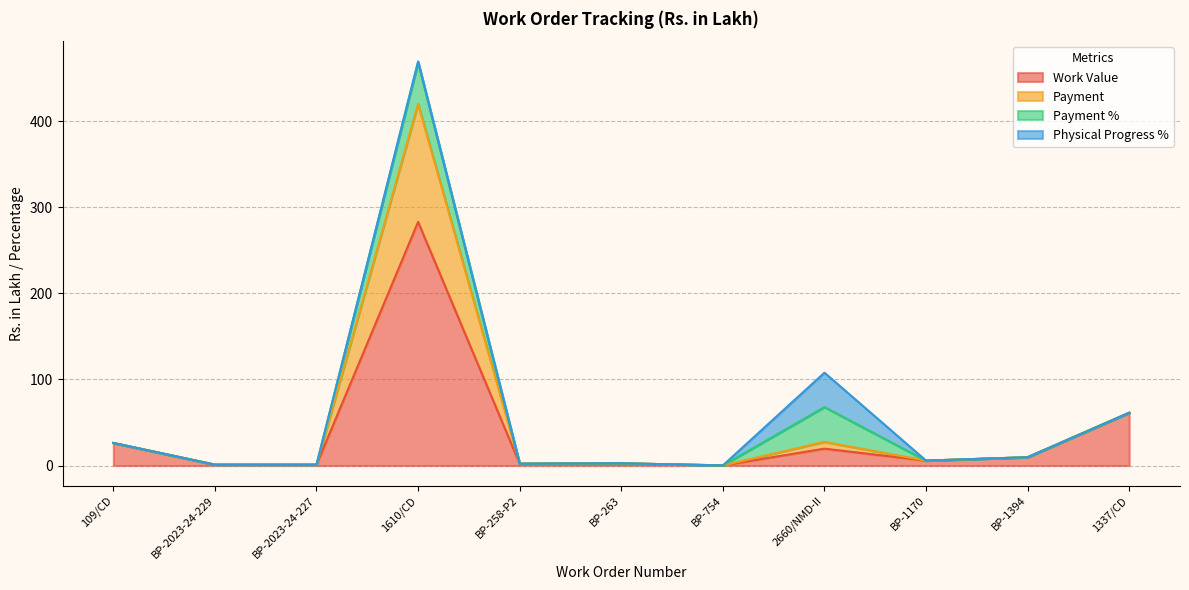

What is the label of the 11th point from the right?

109/CD